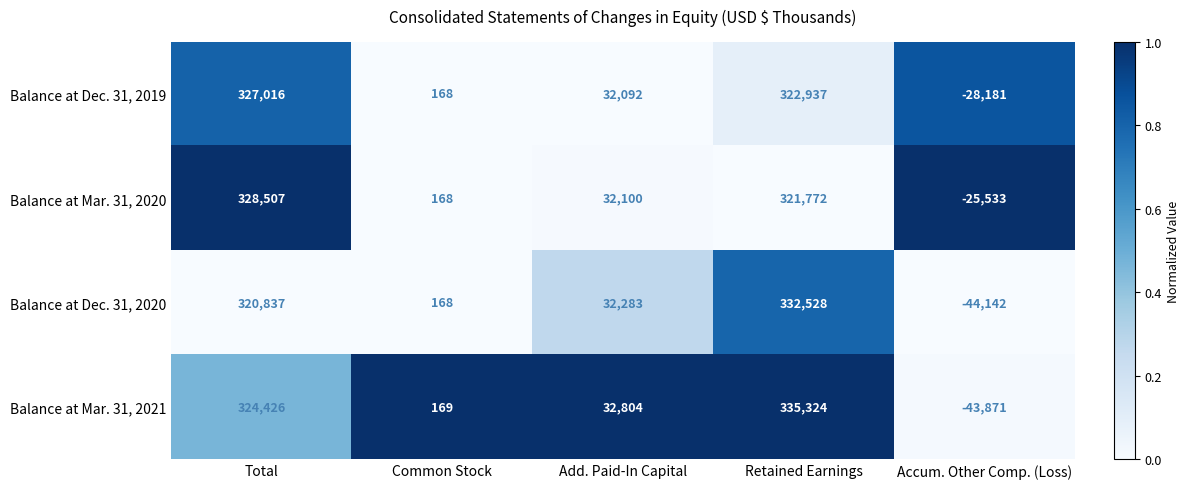

Reading left to right, list all the values displayed in this chart.

Balance at Dec. 31, 2019: Total=327016	Common Stock=168	Add. Paid-In Capital=32092	Retained Earnings=322937	Accum. Other Comp. (Loss)=-28181
Balance at Mar. 31, 2020: Total=328507	Common Stock=168	Add. Paid-In Capital=32100	Retained Earnings=321772	Accum. Other Comp. (Loss)=-25533
Balance at Dec. 31, 2020: Total=320837	Common Stock=168	Add. Paid-In Capital=32283	Retained Earnings=332528	Accum. Other Comp. (Loss)=-44142
Balance at Mar. 31, 2021: Total=324426	Common Stock=169	Add. Paid-In Capital=32804	Retained Earnings=335324	Accum. Other Comp. (Loss)=-43871